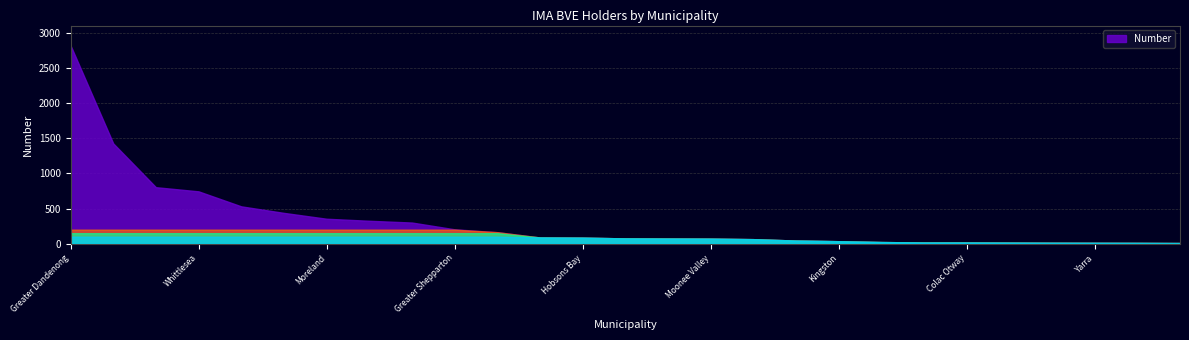

Which has a higher value, Brimbank or Casey?

Brimbank